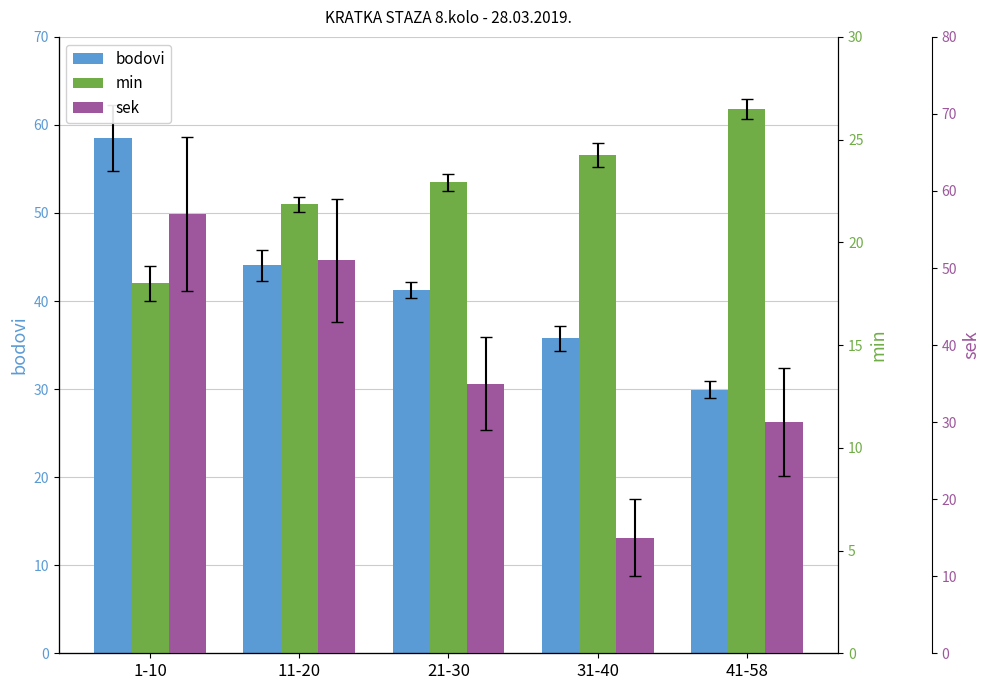

What position from the right is 21-30?

3